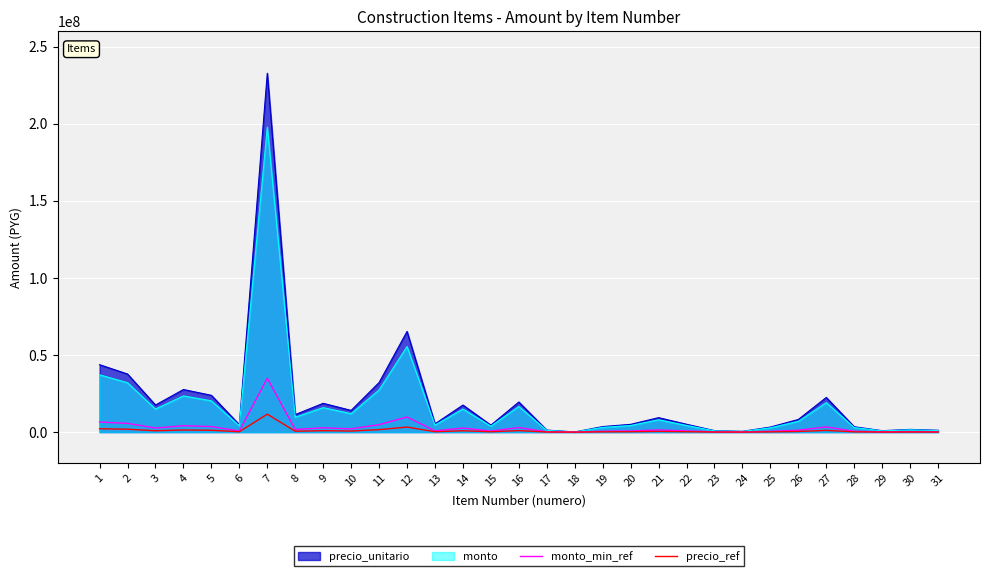

True or false: monto_min_ref and precio_ref intersect in this chart.

False